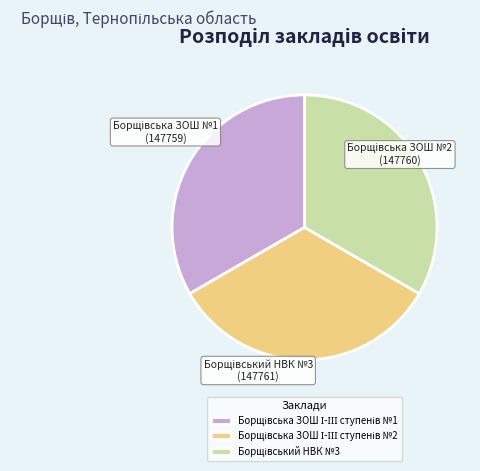

Is there a majority slice in this chart?

No